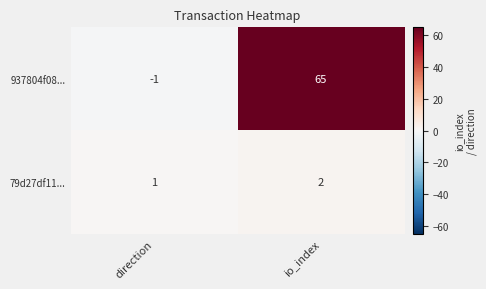

How many series are shown in this chart?

2